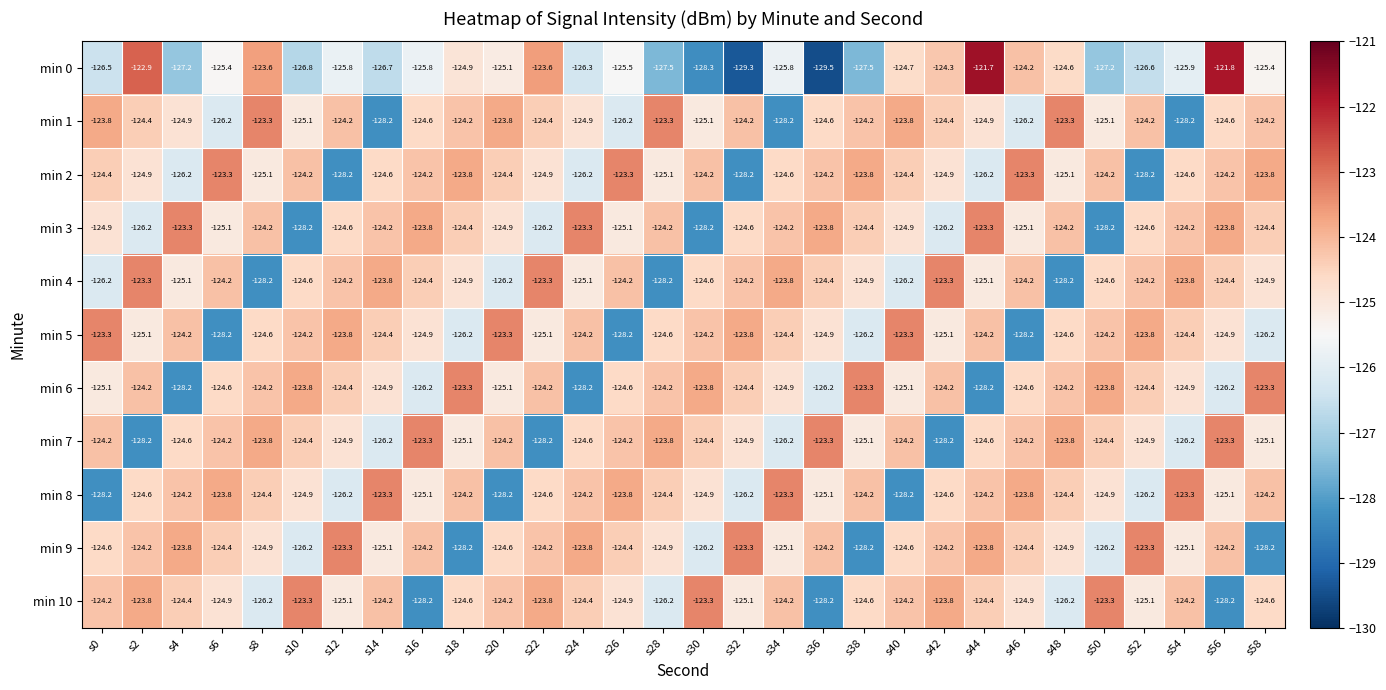

The min 8 series shows -54.5 at s52. True or false?

False